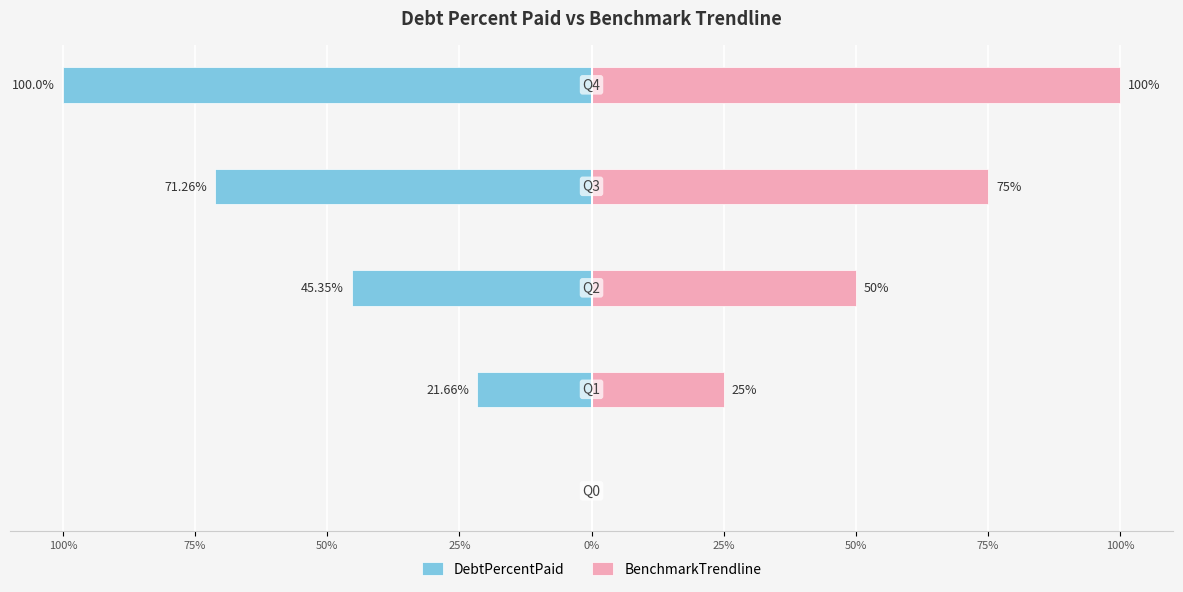

Between 50% and 100%, which series saw the biggest shift?

BenchmarkTrendline